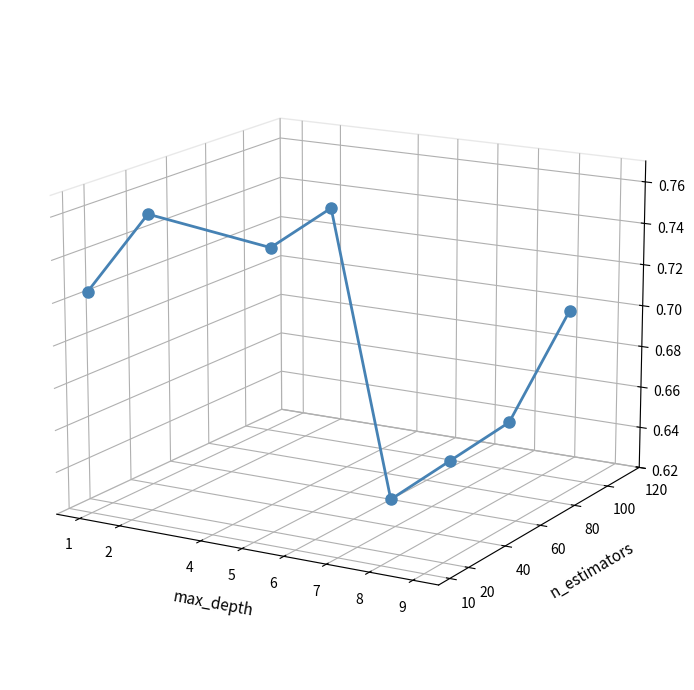

What is the difference between the maximum and minimum values?

0.1